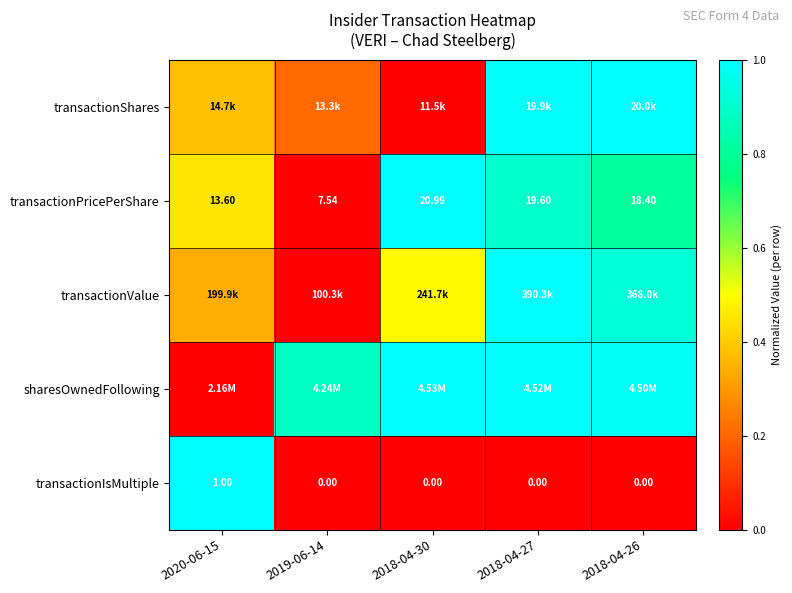

What is the total value across all series at 2019-06-14?

1.1